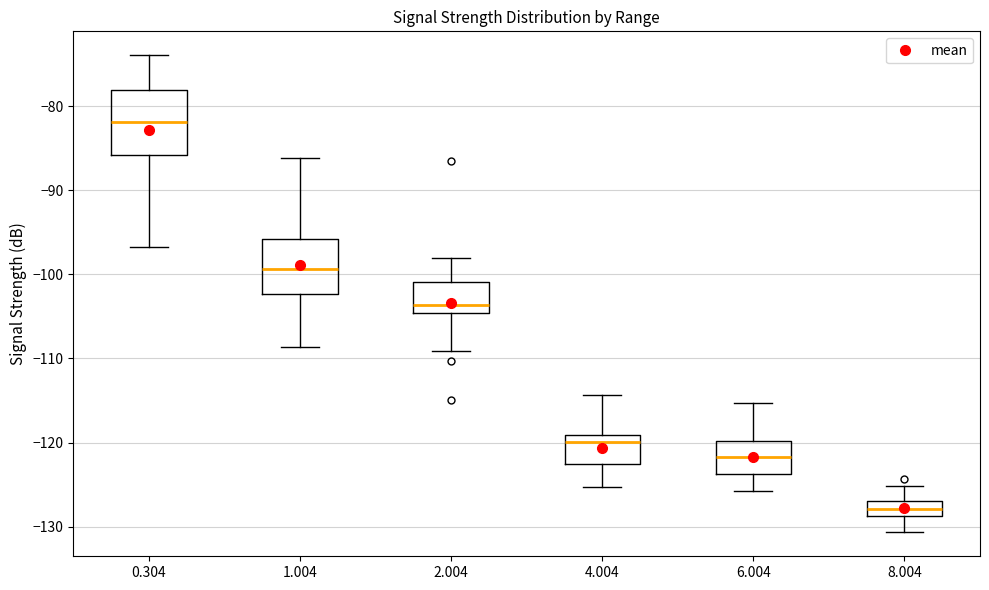

Where is the upper edge of the box at x = 0.304 on the y-axis? The values are not printed on the chart, so give them approximately, as read against the axis.

-78